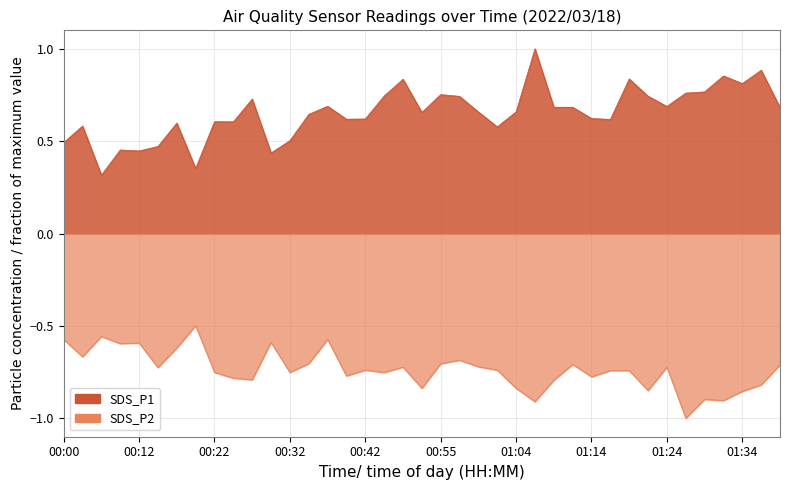

What position from the left is 00:52?

20